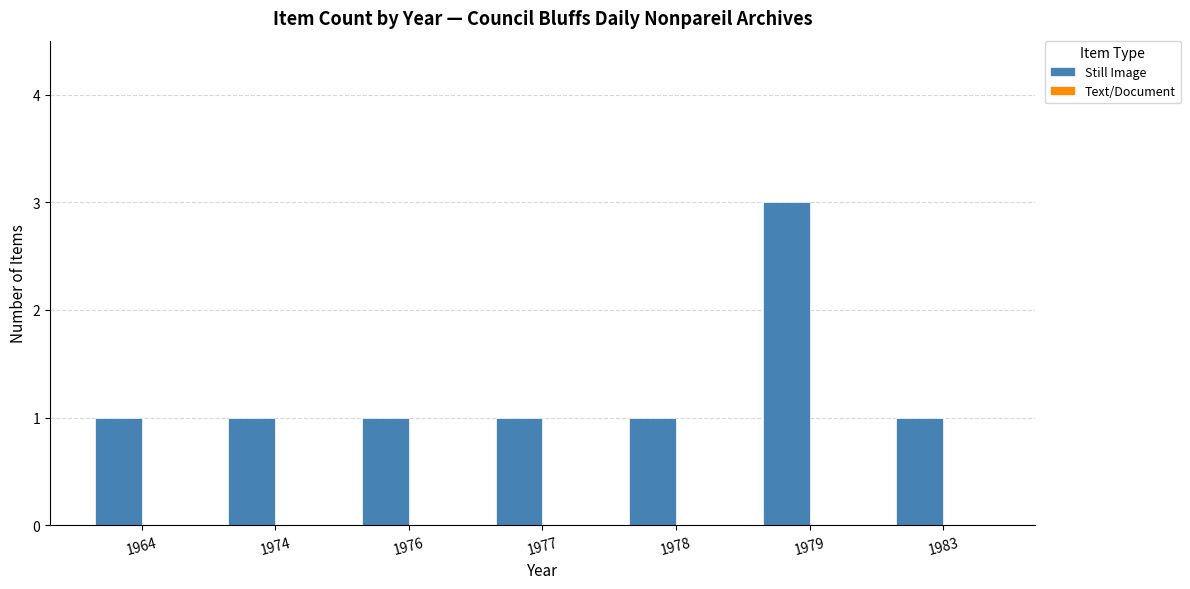

Count the number of data series in this chart.

1